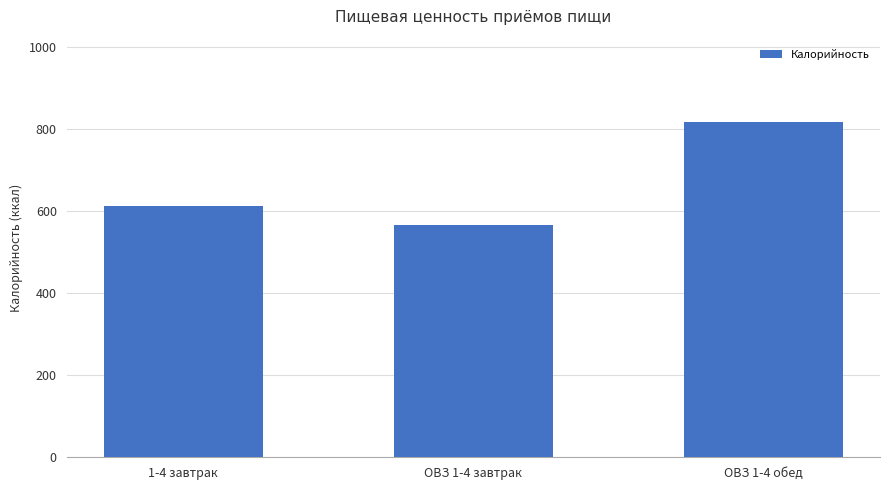

At which label is the value closest to 692?

1-4 завтрак